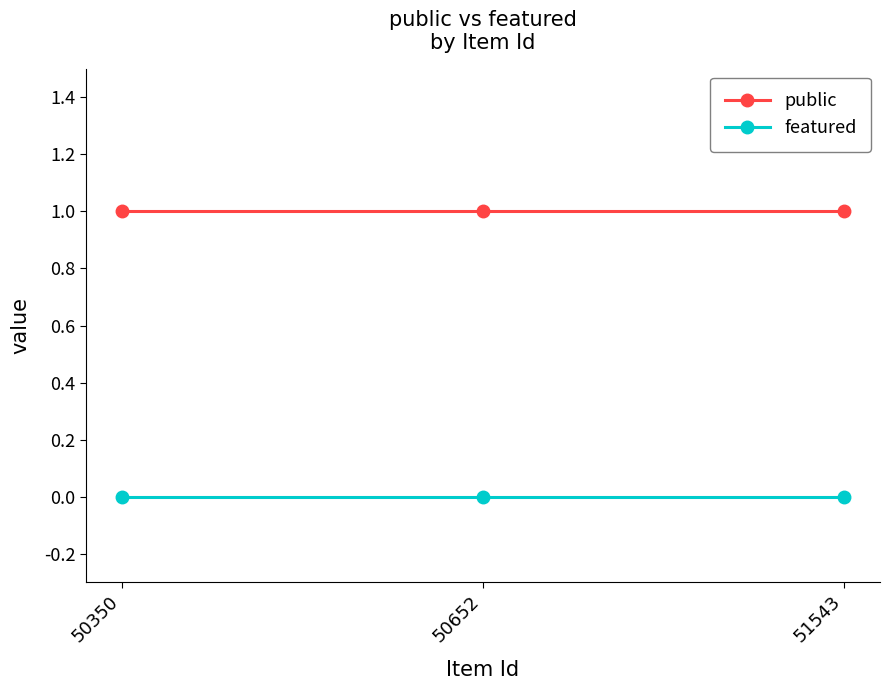

List the series in order of their overall mean, lowest first.

featured, public